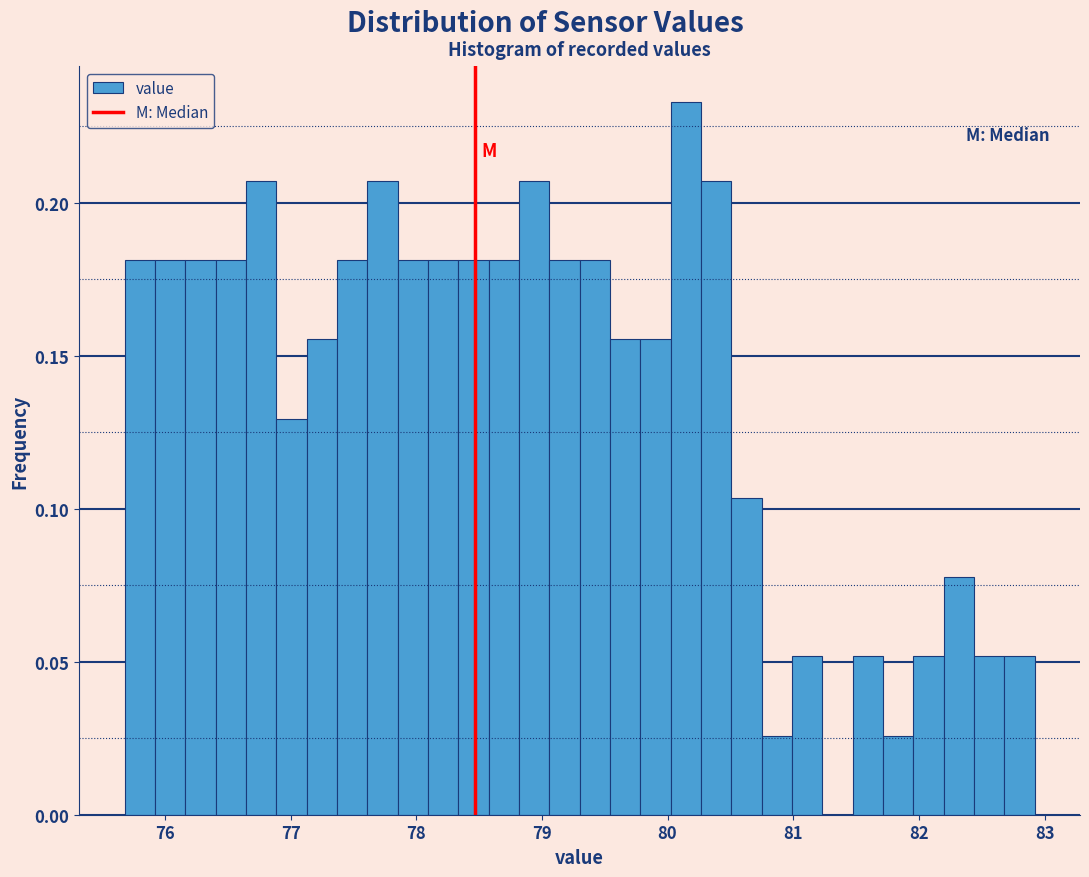

Around what value on the x-axis is the tallest bar? Give the approximate position of its centre, as read against the axis.

80.1